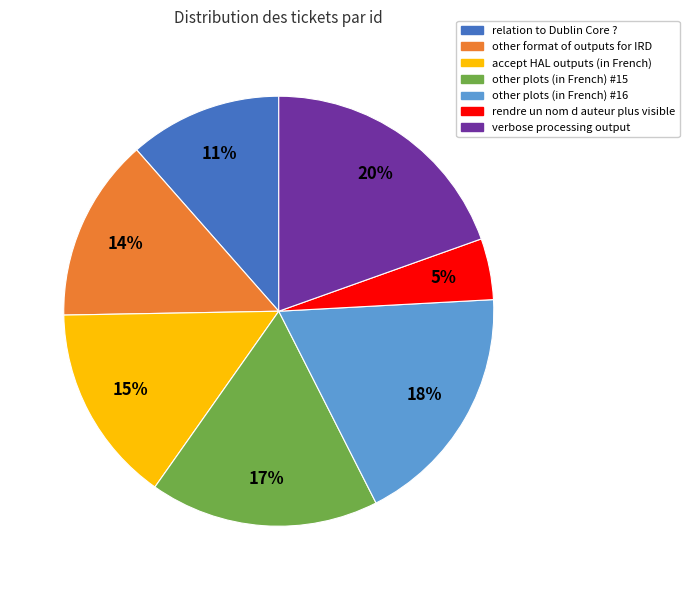

Is there a majority slice in this chart?

No